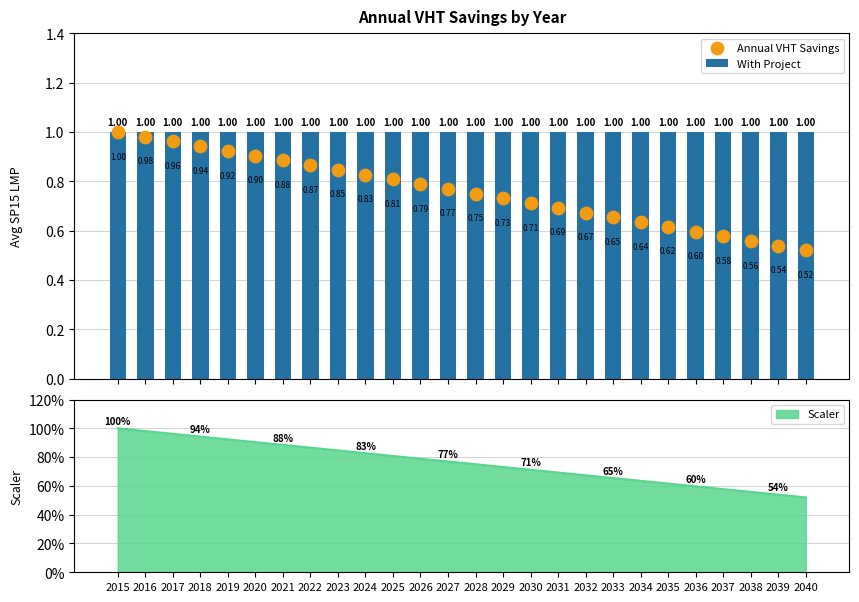

Is the value of Annual VHT Savings at 2015 greater than the value of With Project at 2033?

No